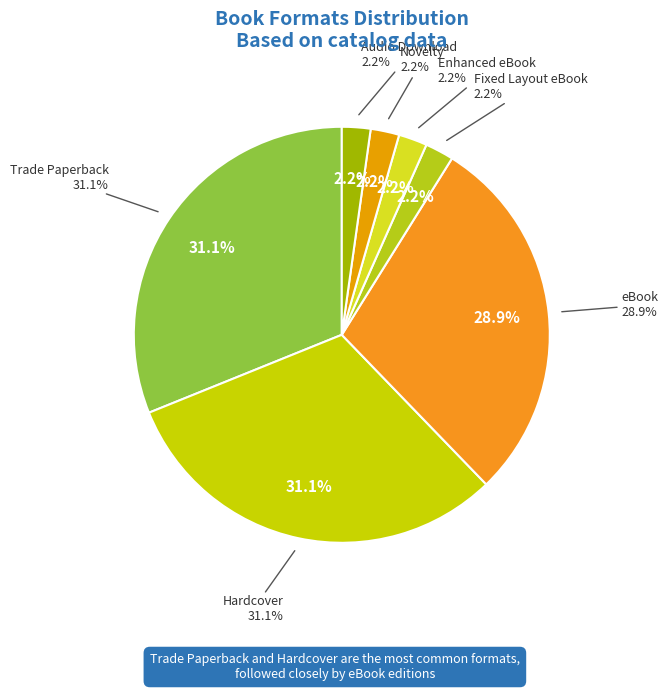

Is there any slice that represents more than half of the pie?

No